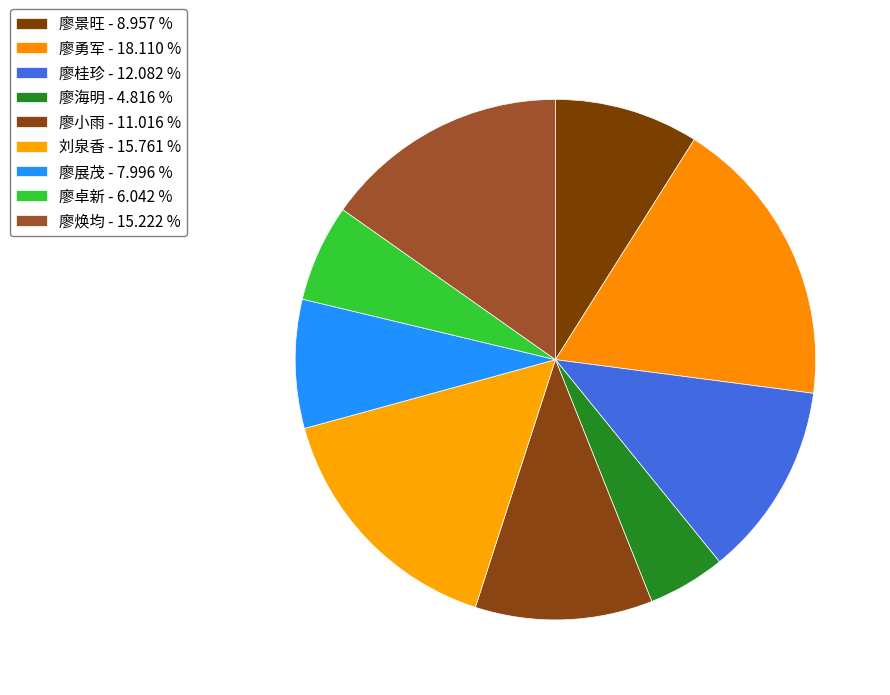

To the nearest percent, what is the combined percentage of 廖焕均 and 廖展茂?

23%